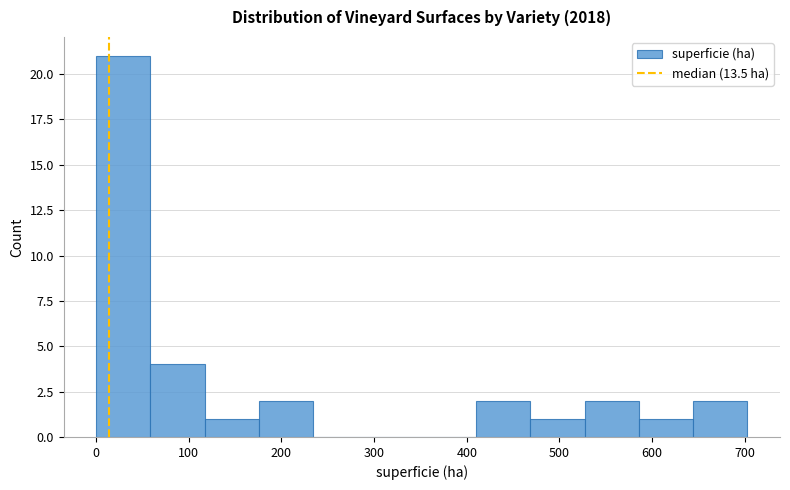

How tall is the bar that spans 180 to 230 on the x-axis? Neither the bar edges nor the heights are printed on the chart, so give them approximately, as read against the axes.

2